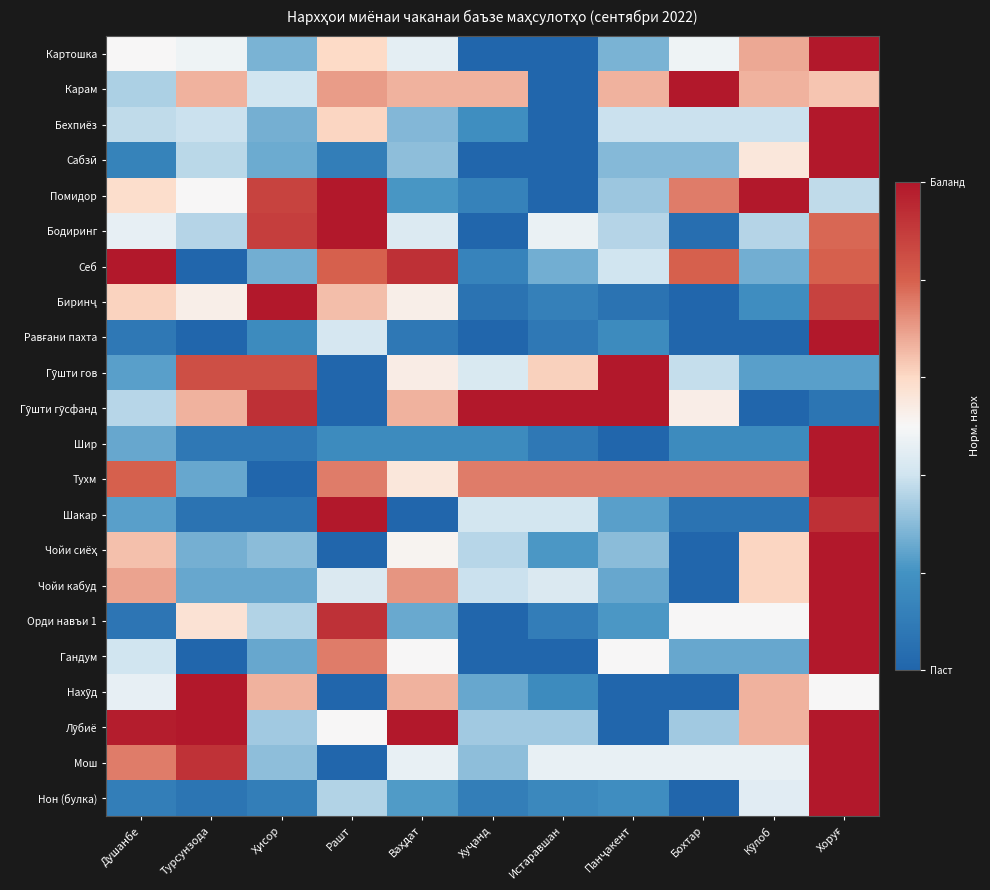

What is the difference between the highest and lowest values at Хуҷанд?

1.0